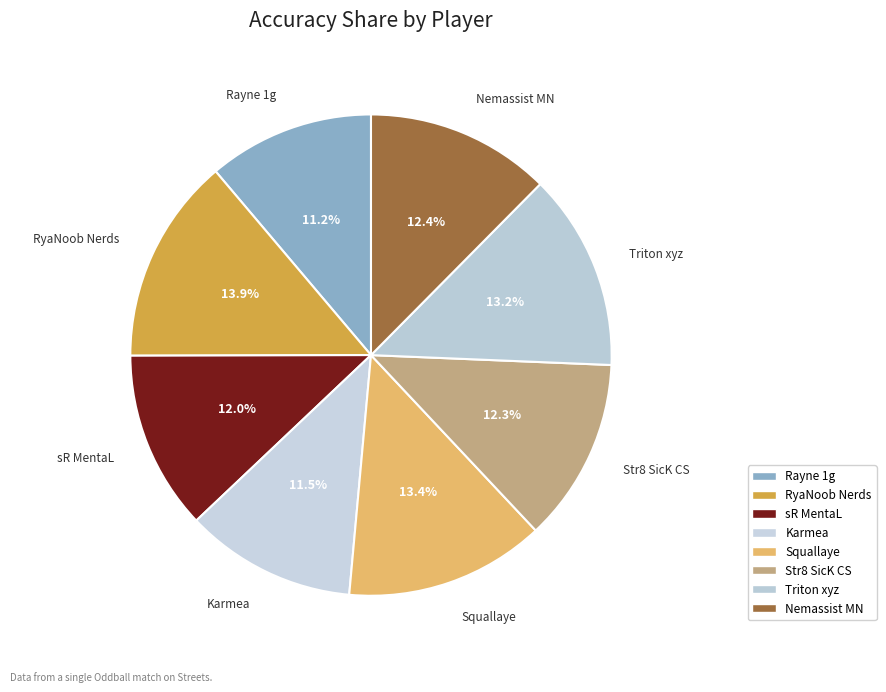

To the nearest percent, what portion does sR MentaL represent?

12%